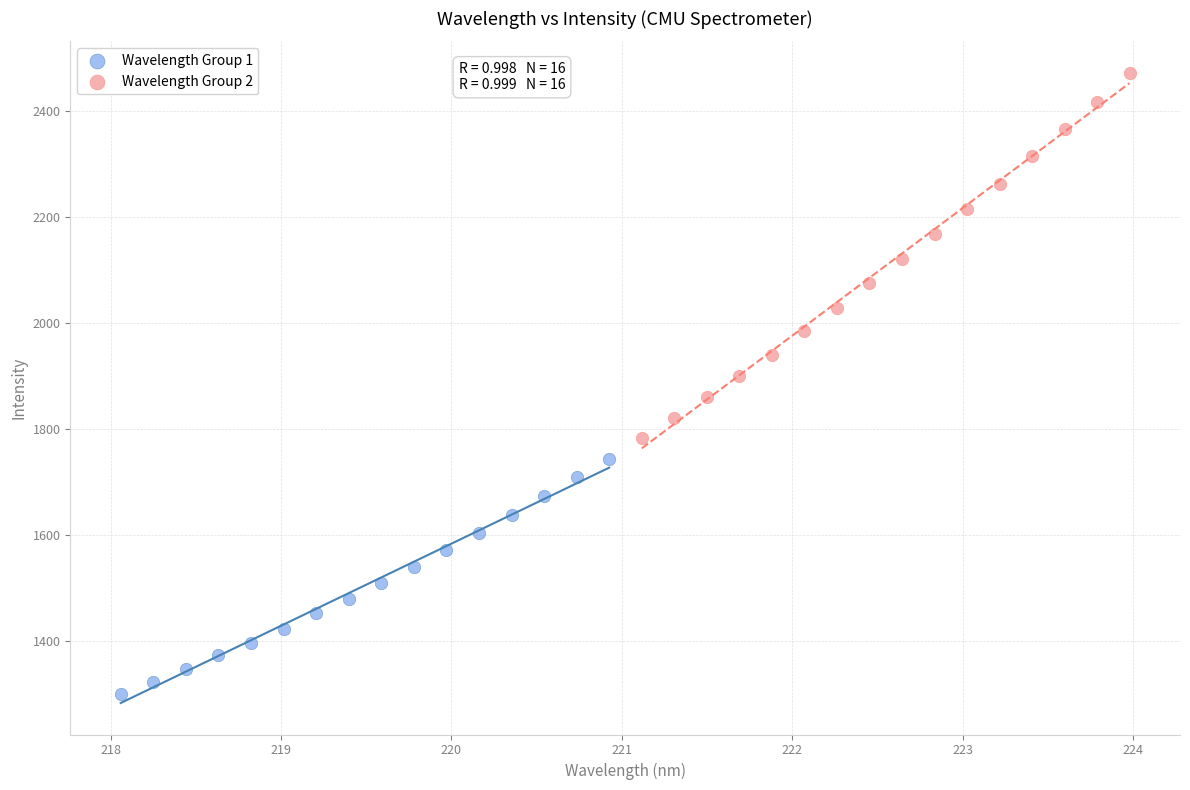

Which series contains the highest Y value?

Wavelength Group 2